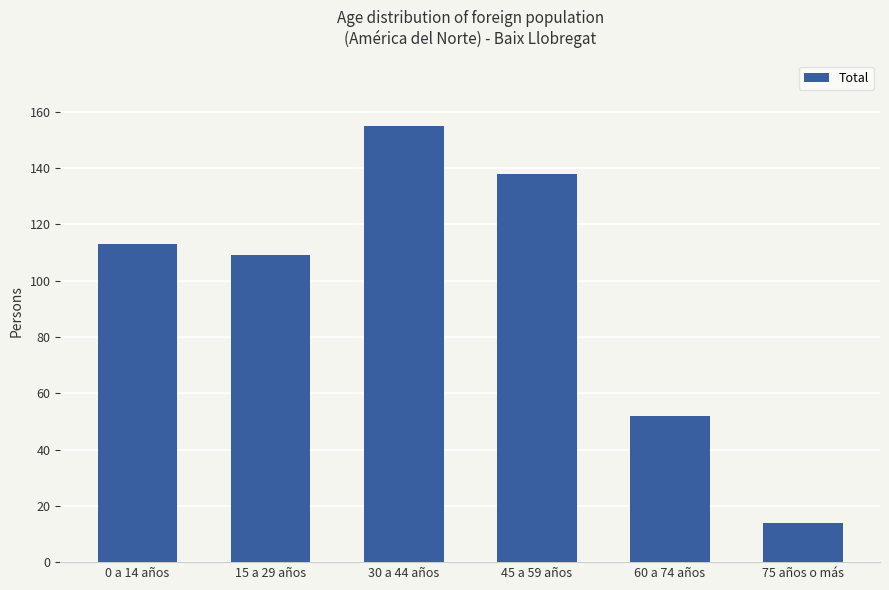

What is the label of the 2nd bar from the right?

60 a 74 años